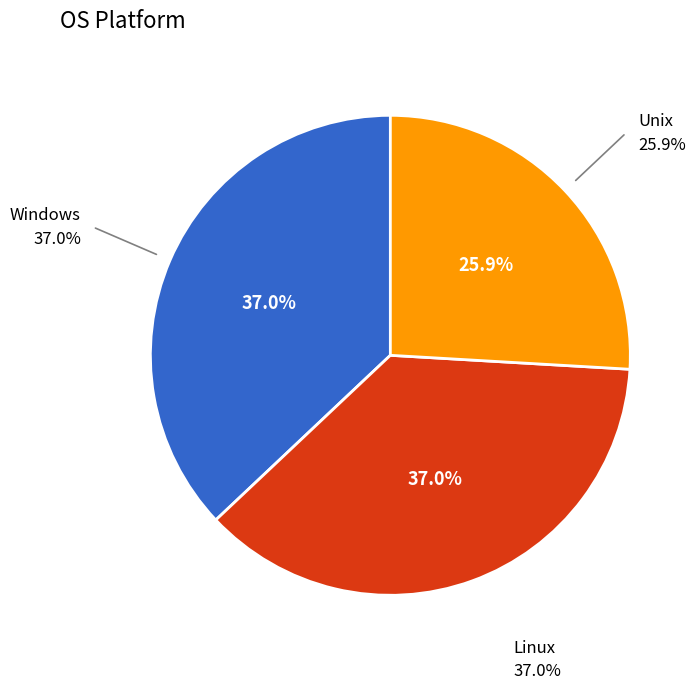

Is there a majority slice in this chart?

No